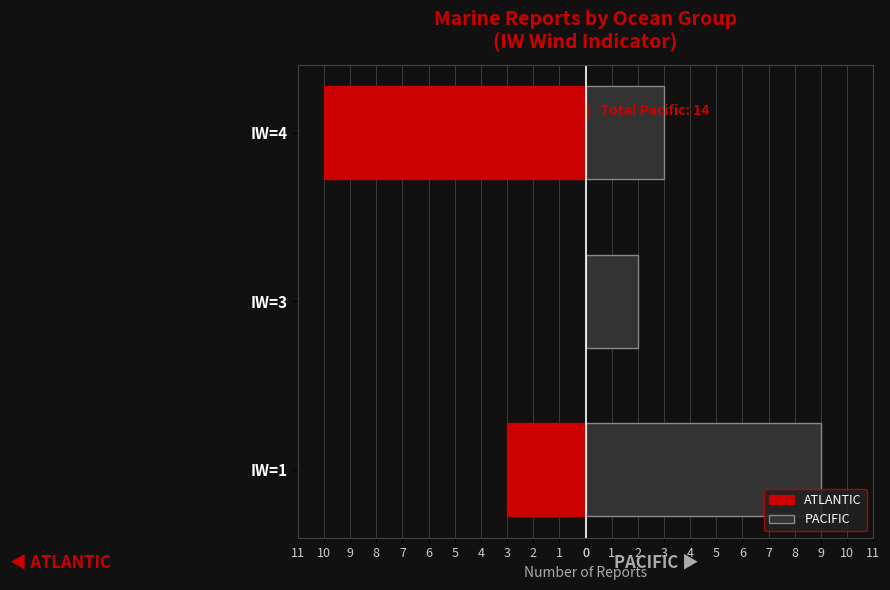

What are all the series names shown in the legend?

ATLANTIC, PACIFIC